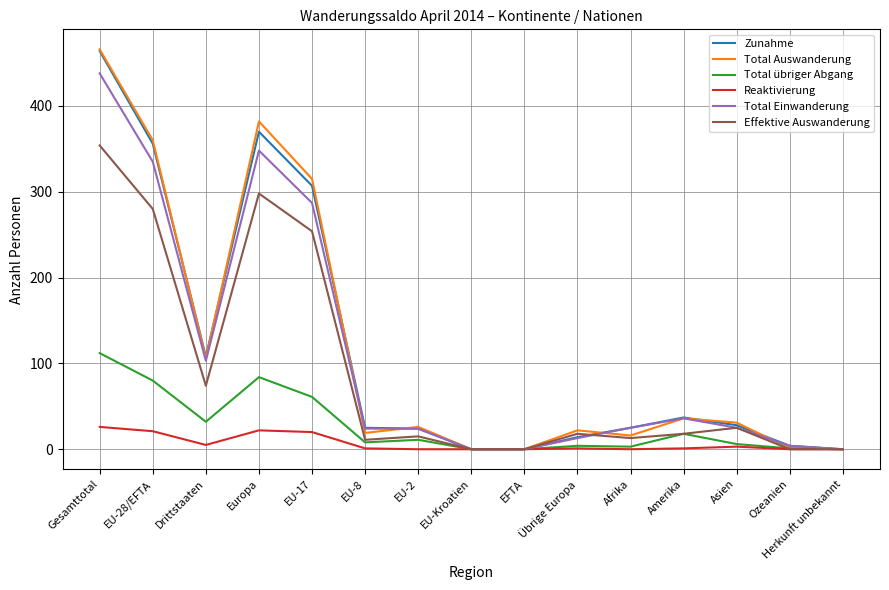

Where is the first local minimum for Zunahme?

Drittstaaten